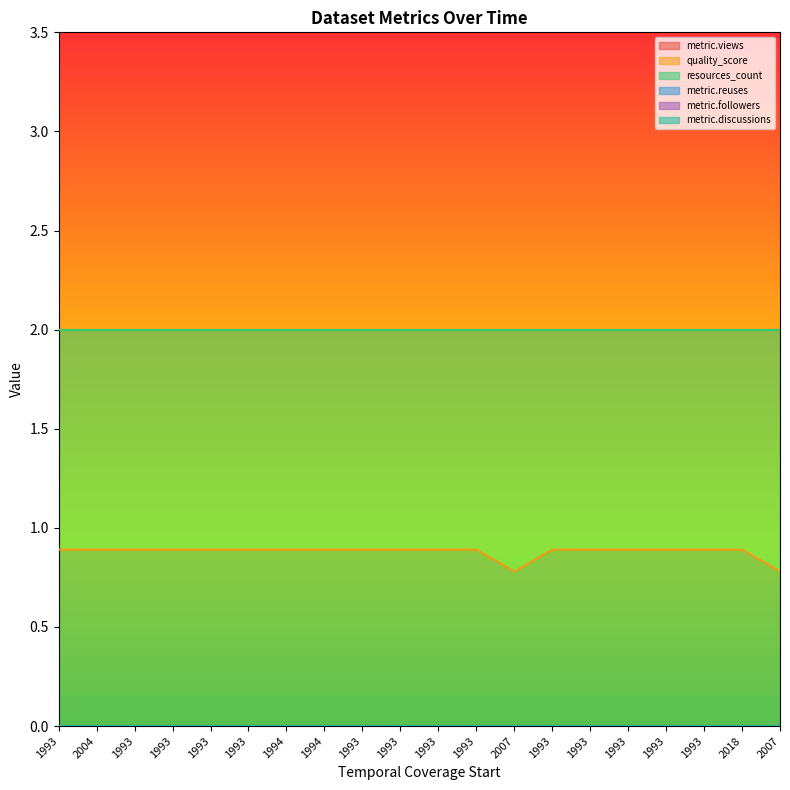

Which series changed the most between 1993 and 2007?

quality_score